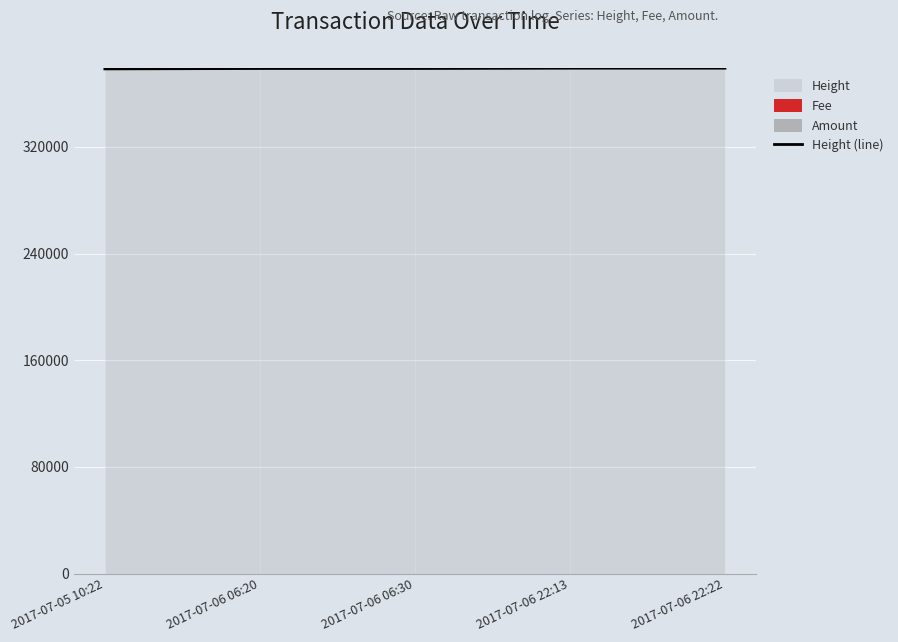

What is the change in value from 2017-07-06 06:20 to 2017-07-06 22:22?

+241